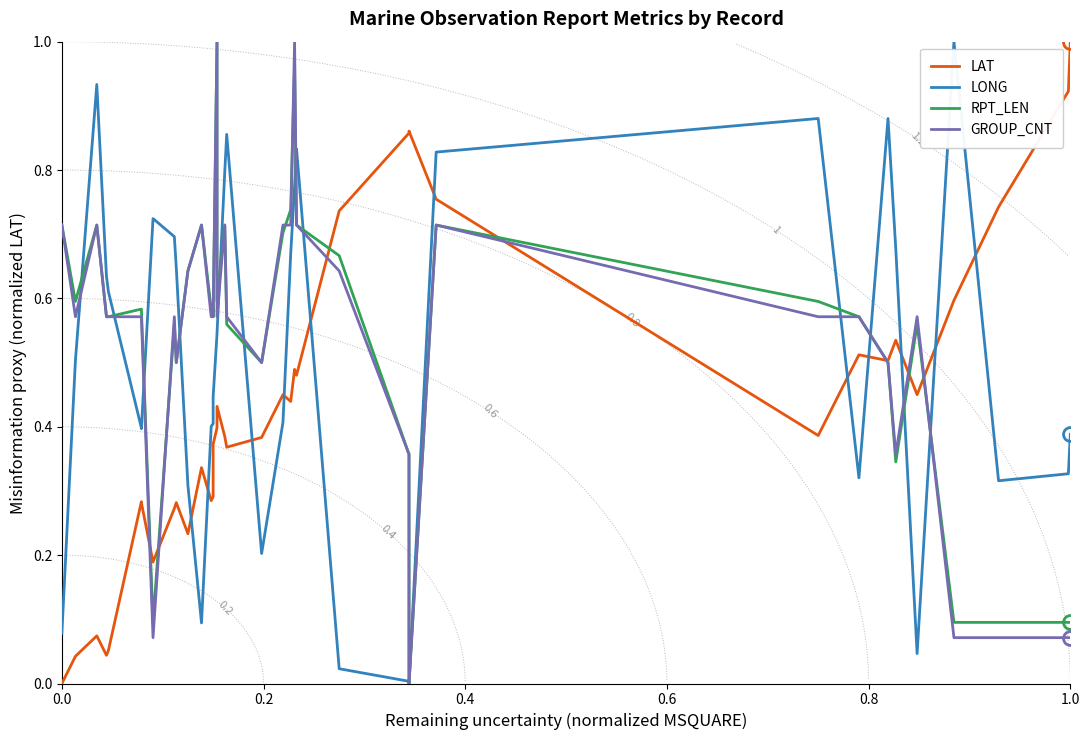

Reading right to left, extract all data points from this chart.

LAT: 1.0	0.9	0.7	0.6	0.5	0.5	0.5	0.5	0.4	0.8	0.9	0.9	0.7	0.5	0.5	0.4	0.5	0.4	0.4	0.4	0.4	0.4	0.4	0.3	0.3	0.3	0.2	0.3	0.3	0.2	0.3	0.3	0.1	0.0	0.1	0.0	0.0
LONG: 0.4	0.3	0.3	1.0	0.0	0.7	0.9	0.3	0.9	0.8	0.0	0.0	0.0	0.8	0.8	0.7	0.4	0.2	0.9	0.8	0.5	0.5	0.4	0.4	0.4	0.1	0.3	0.6	0.7	0.7	0.4	0.4	0.6	0.6	0.9	0.5	0.1
RPT_LEN: 0.1	0.1	0.1	0.1	0.6	0.3	0.5	0.6	0.6	0.7	0.0	0.4	0.7	0.7	1.0	0.7	0.7	0.5	0.6	0.7	0.6	1.0	0.6	0.6	0.6	0.7	0.6	0.5	0.6	0.1	0.6	0.6	0.6	0.6	0.7	0.6	0.7
GROUP_CNT: 0.1	0.1	0.1	0.1	0.6	0.4	0.5	0.6	0.6	0.7	0.0	0.4	0.6	0.7	1.0	0.7	0.7	0.5	0.6	0.7	0.6	1.0	0.6	0.6	0.6	0.7	0.6	0.5	0.6	0.1	0.6	0.6	0.6	0.6	0.7	0.6	0.7